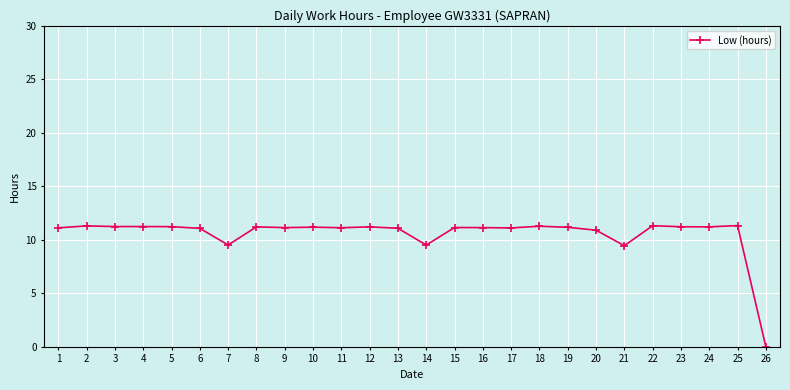

How many lines are shown in the chart?

1